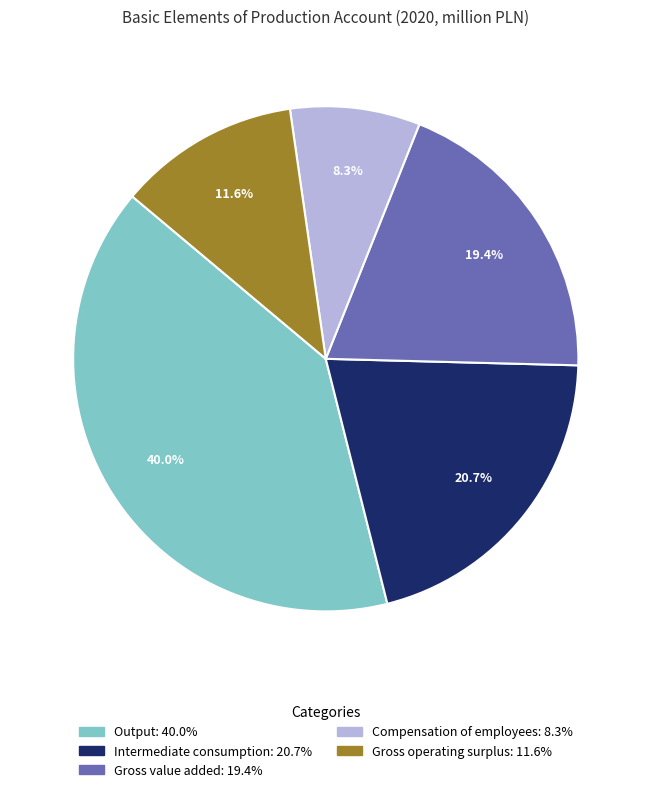

Which has a higher value, Gross value added or Gross operating surplus?

Gross value added